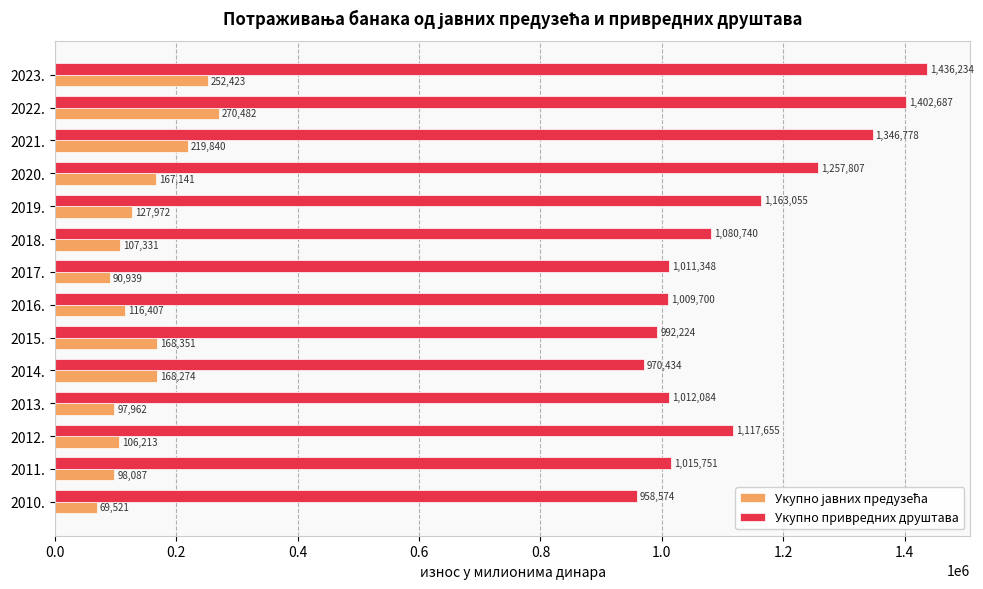

Which series has the widest spread of values?

Укупно привредних друштава